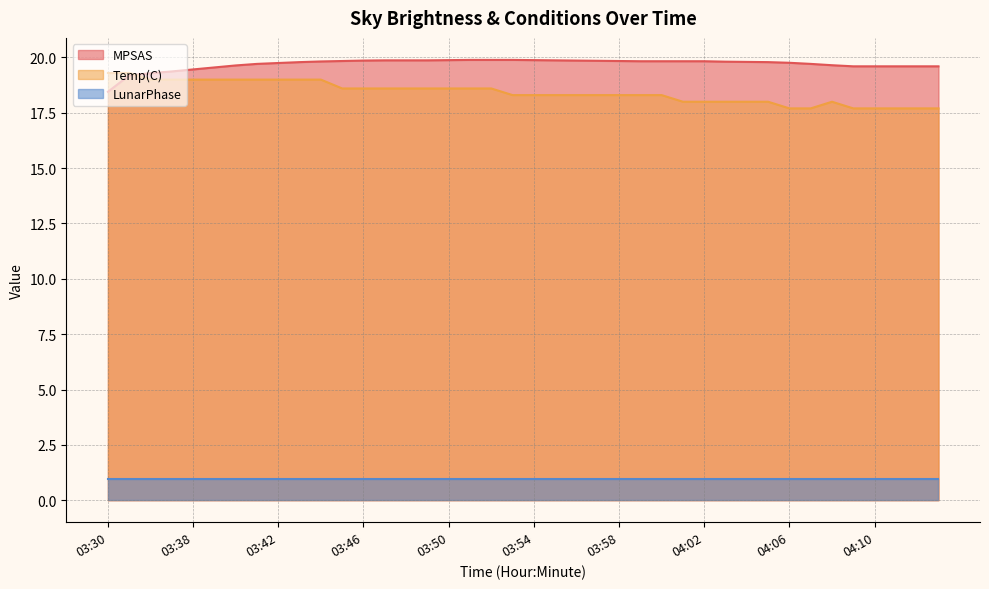

Which category has the highest value across all series?

03:51